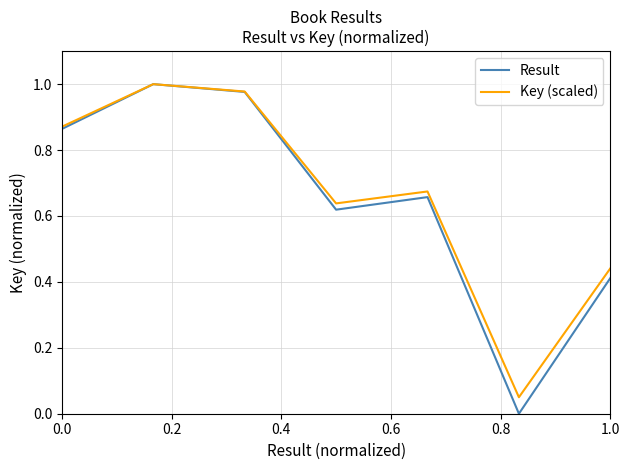

At how many categories does at least one series exceed 0?

7